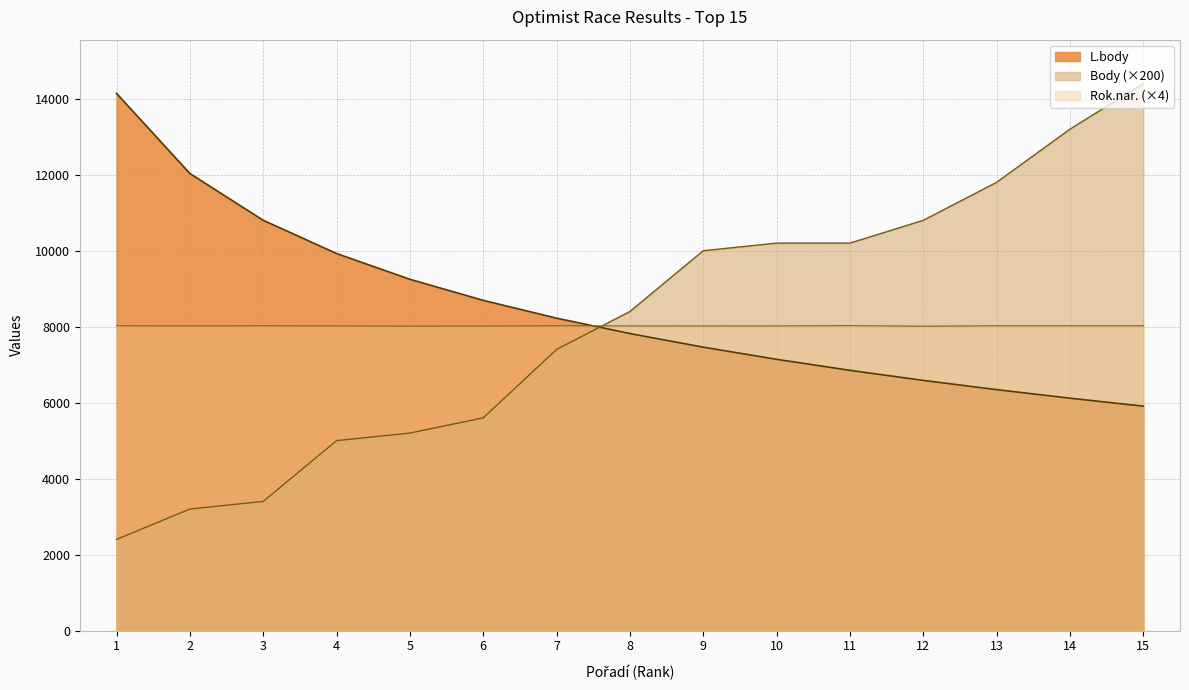

How many interior local peaks does the Rok.nar. series have?

3